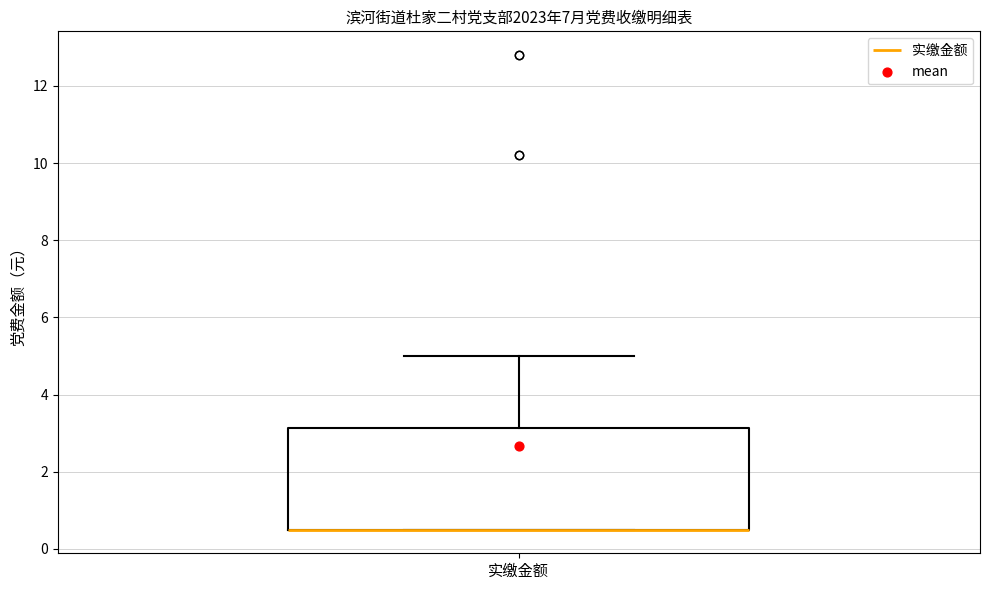

Transcribe this box plot: give where the median line is, the range the box spans, and where the two whiskers end, as read against the y-axis. The values are not printed on the chart, so give them approximately, as read against the axis.

median 0.6 (drawn on the box's lower edge), box 0.6 to 3.2, whiskers 0.6 to 5.0